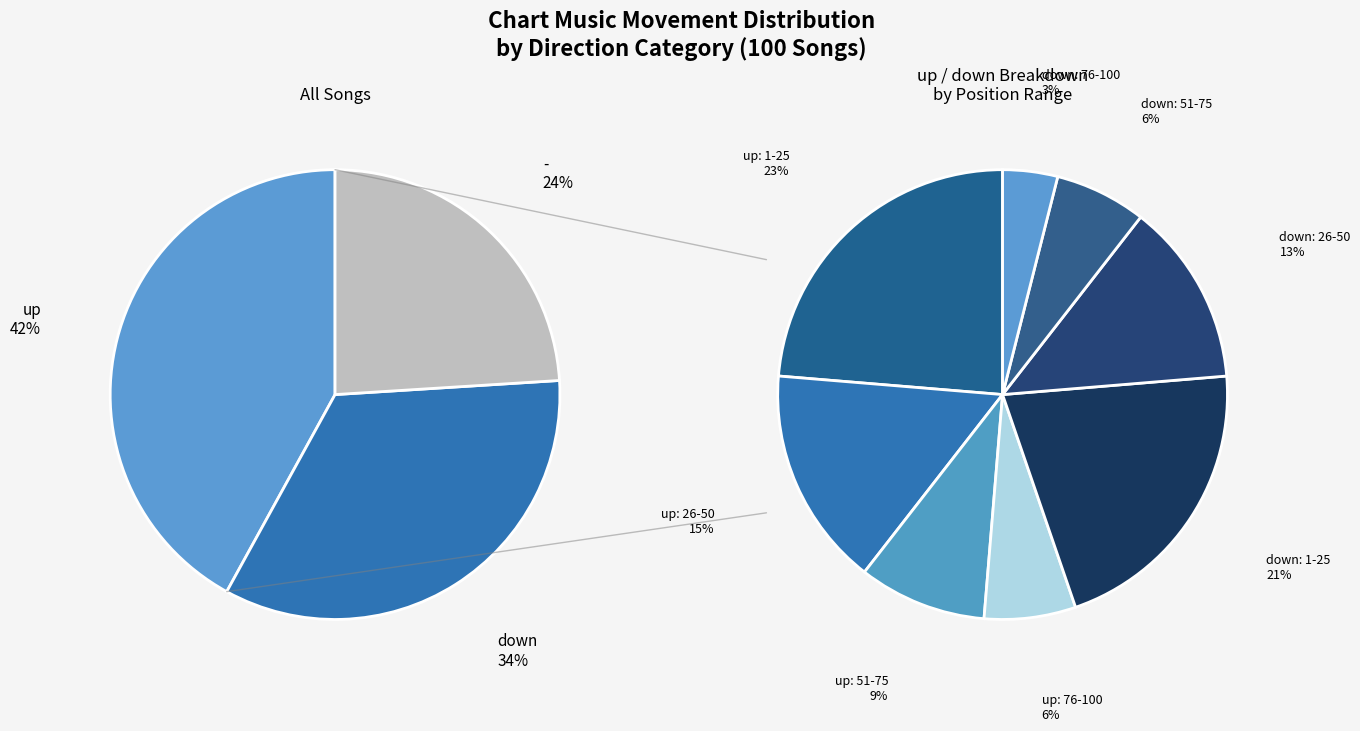

Rank the categories by value from highest to lowest.

up, down, -